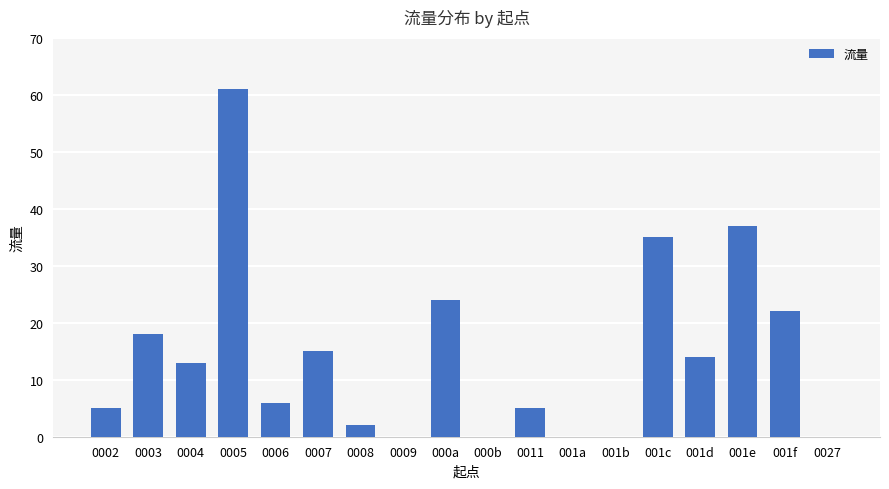

Does the chart contain stacked bars?

No